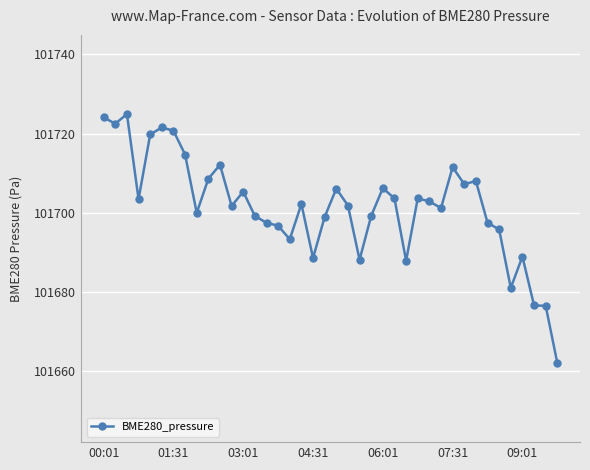

True or false: there are more than 2 points higher than both neighbors.

True